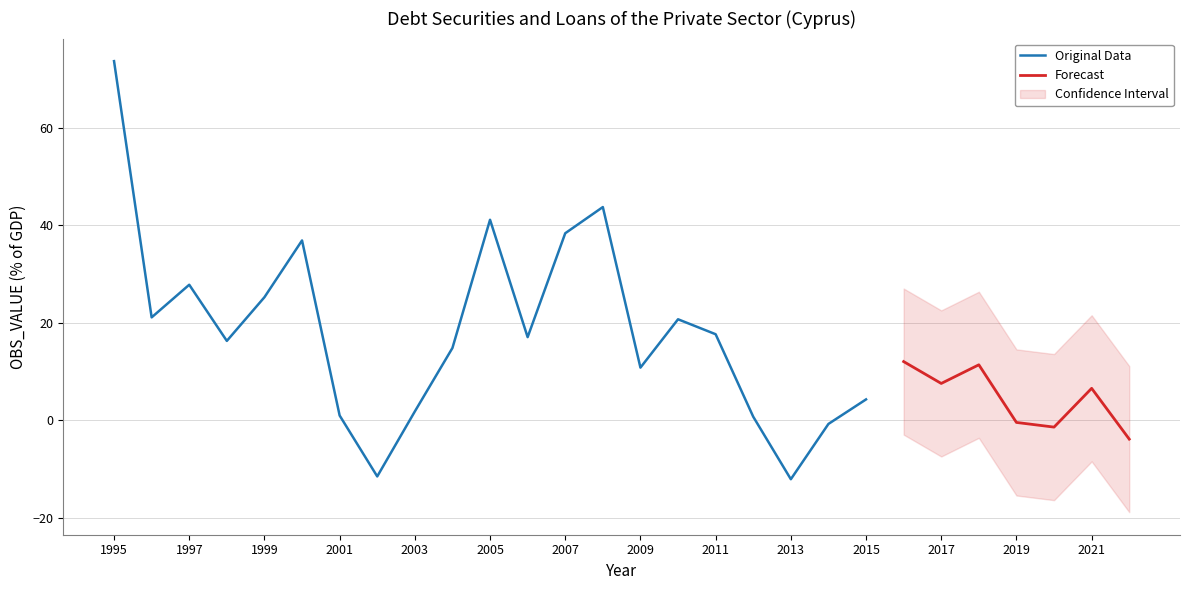

List the labels in order of value, largest first.

1995, 2008, 2005, 2007, 2000, 1997, 1999, 1996, 2010, 2011, 2006, 1998, 2004, 2016, 2018, 2009, 2017, 2021, 2015, 2003, 2001, 2012, 2019, 2014, 2020, 2022, 2002, 2013